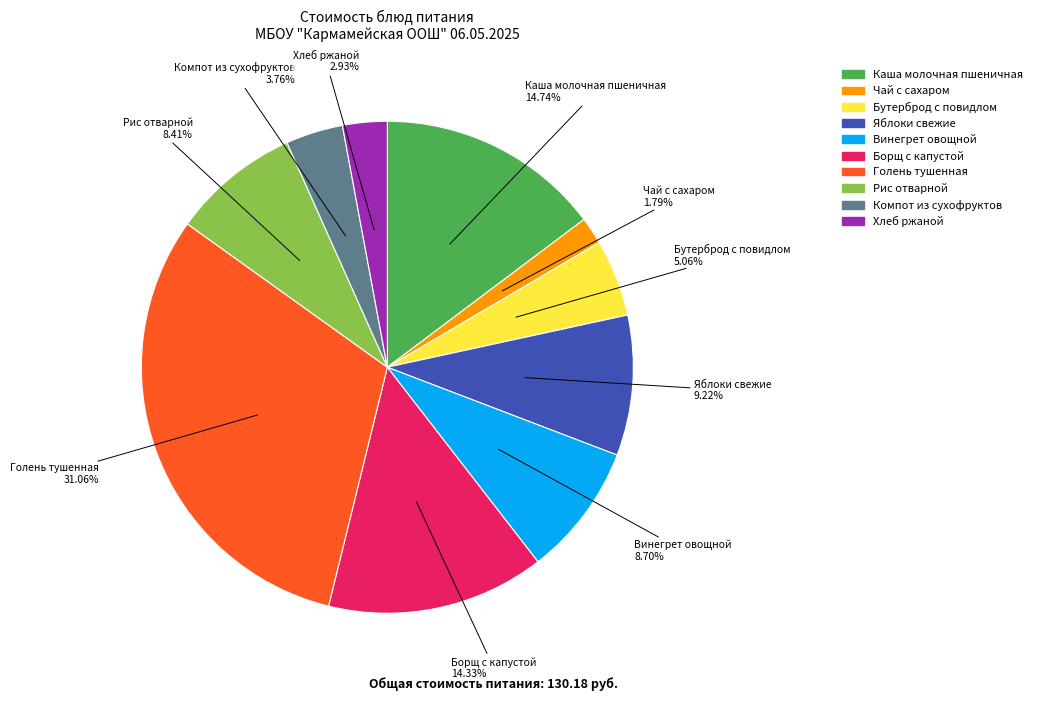

To the nearest percent, what is the difference between the largest and smallest slice percentages?

29%